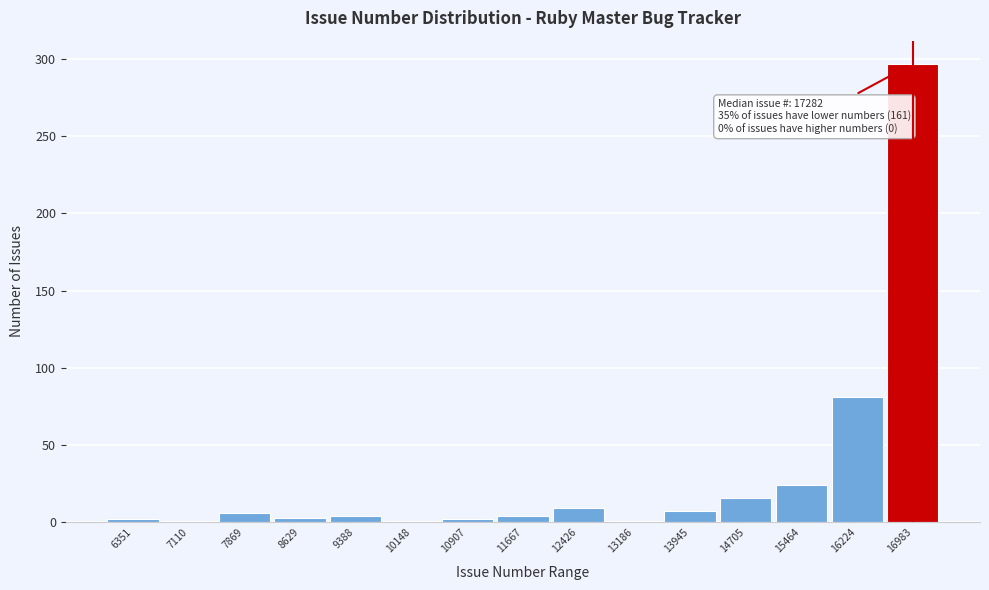

The value at 15464 is 40. True or false?

False